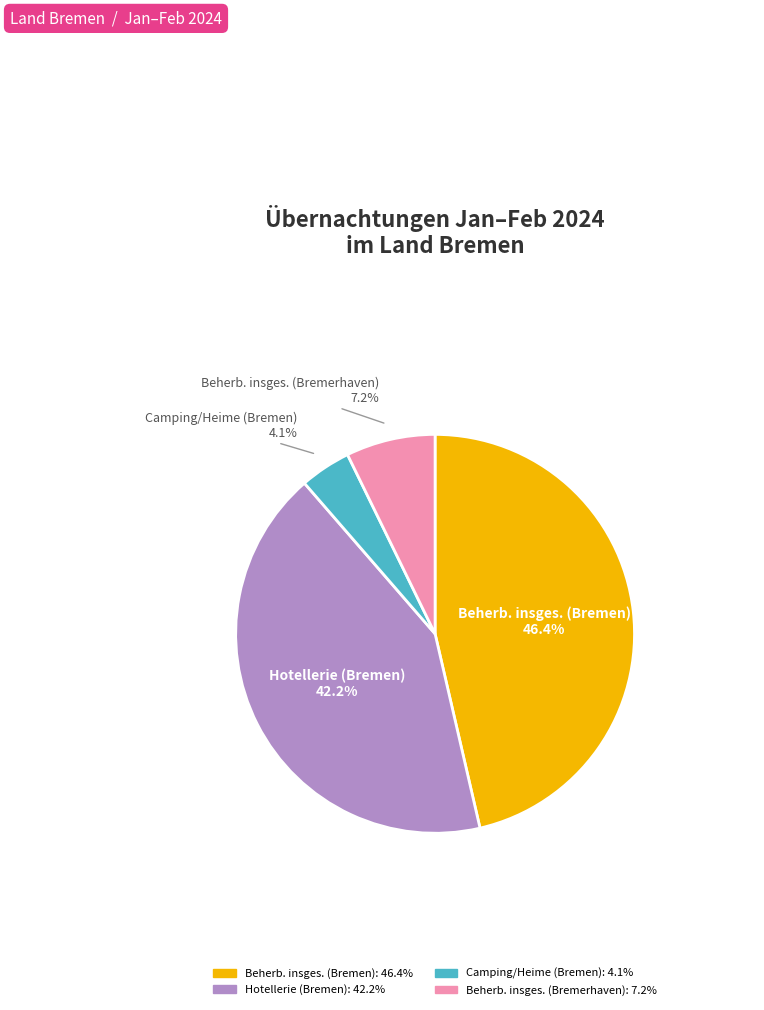

How many segments does this pie chart have?

4